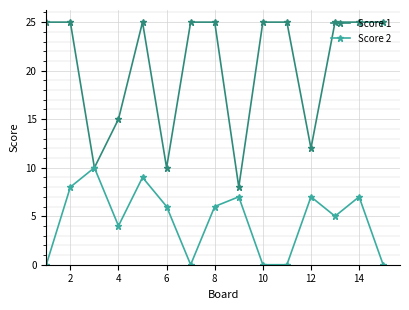

List the series in order of their overall mean, lowest first.

Score 2, Score 1